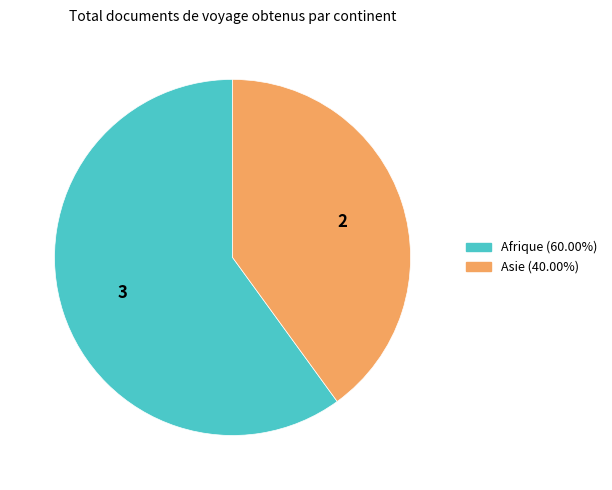

Is there a majority slice in this chart?

Yes